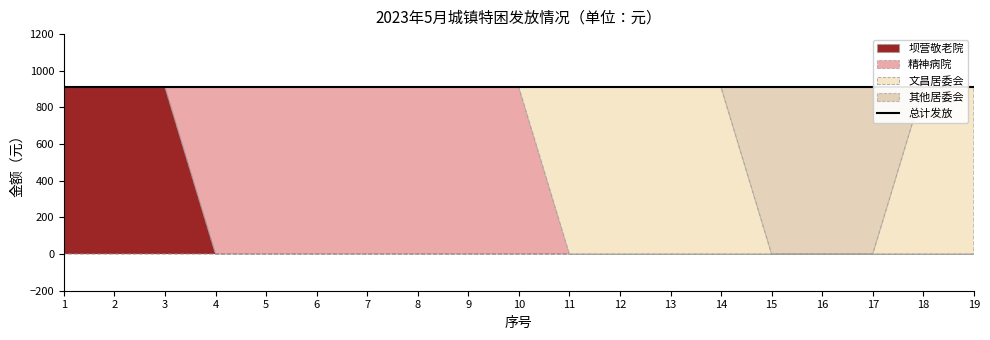

How many 精神病院 values are between 0 and 910?

19